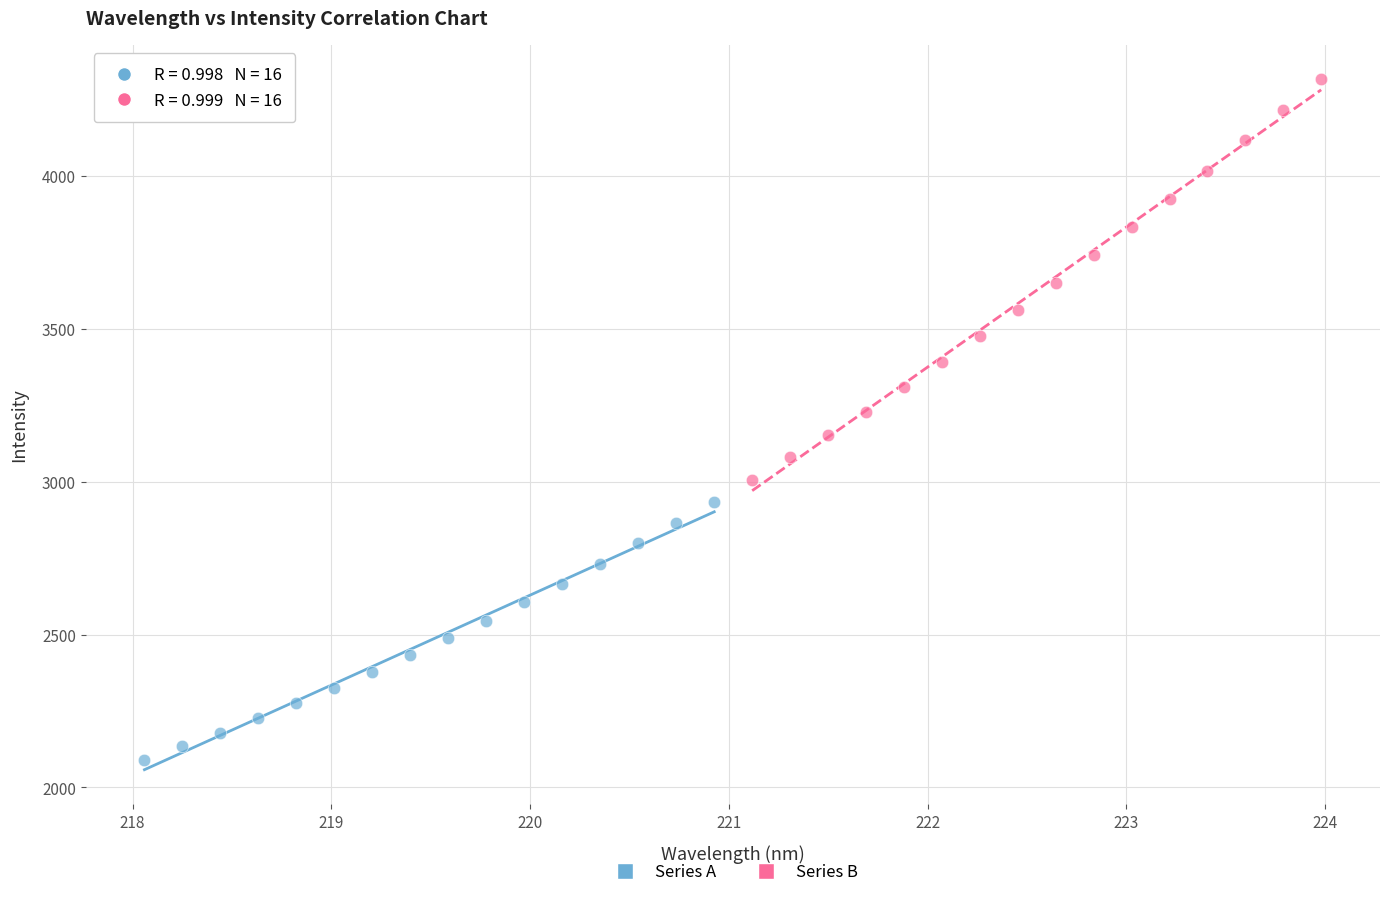

Which series reaches the minimum Y coordinate?

Series A